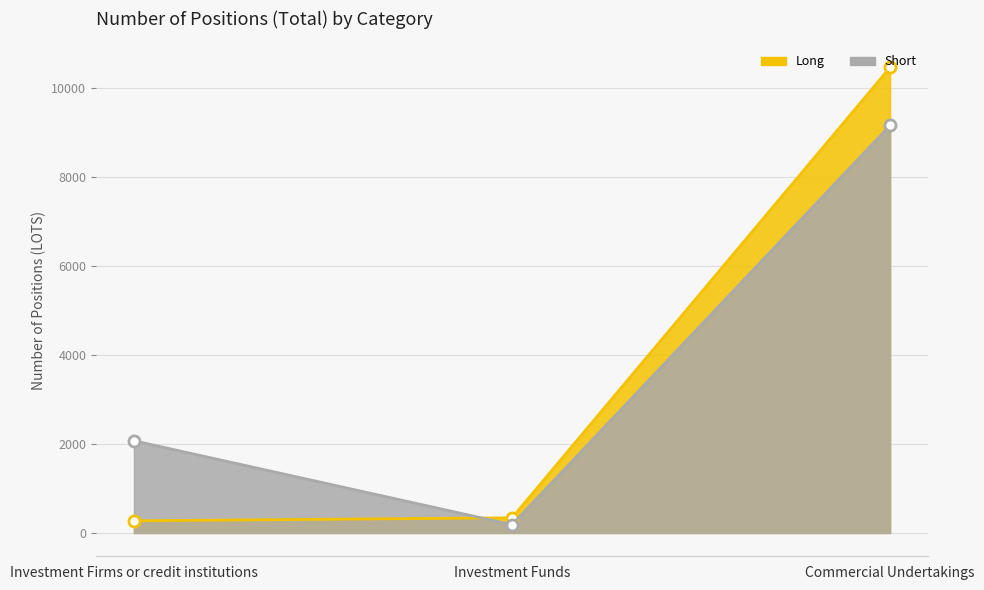

Which series has the widest spread of values?

Long